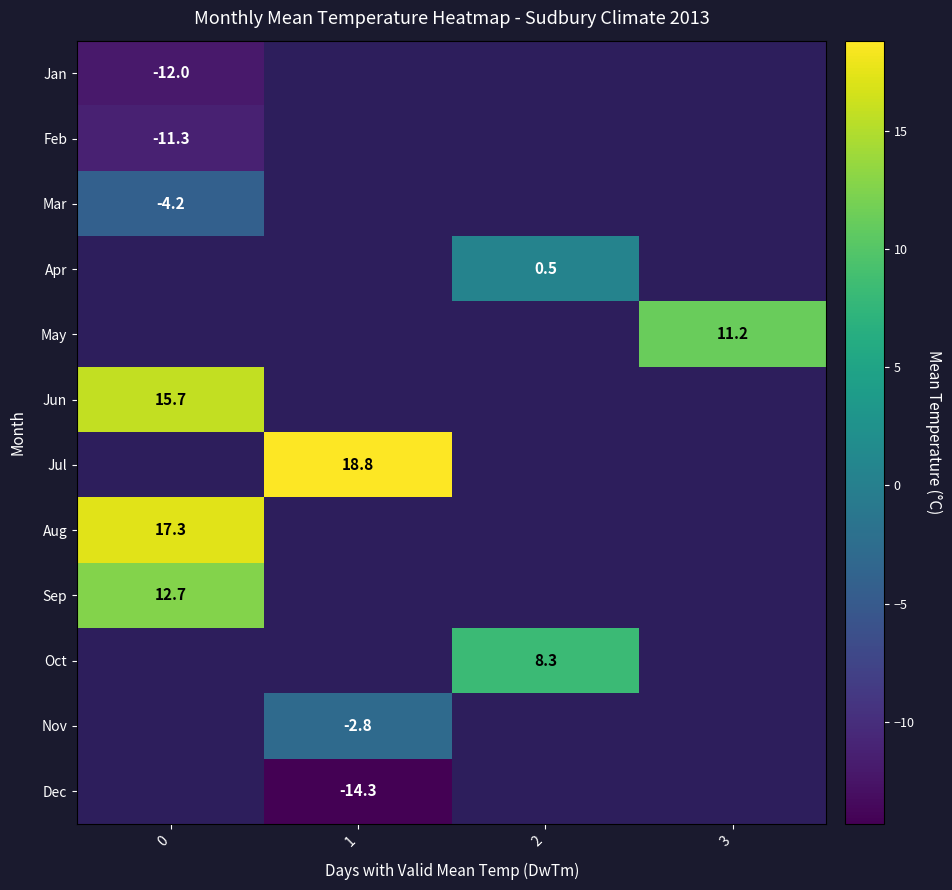

What is the spread (max minus min) of values at 0?

29.3